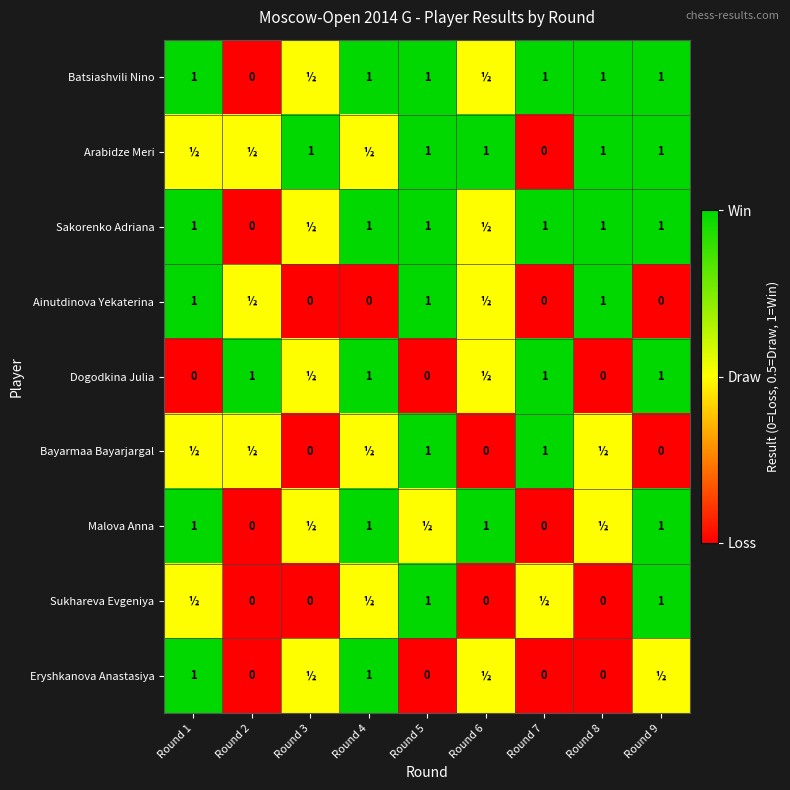

What is the sum of the Arabidze Meri values at Round 7 and Round 8?

1.0